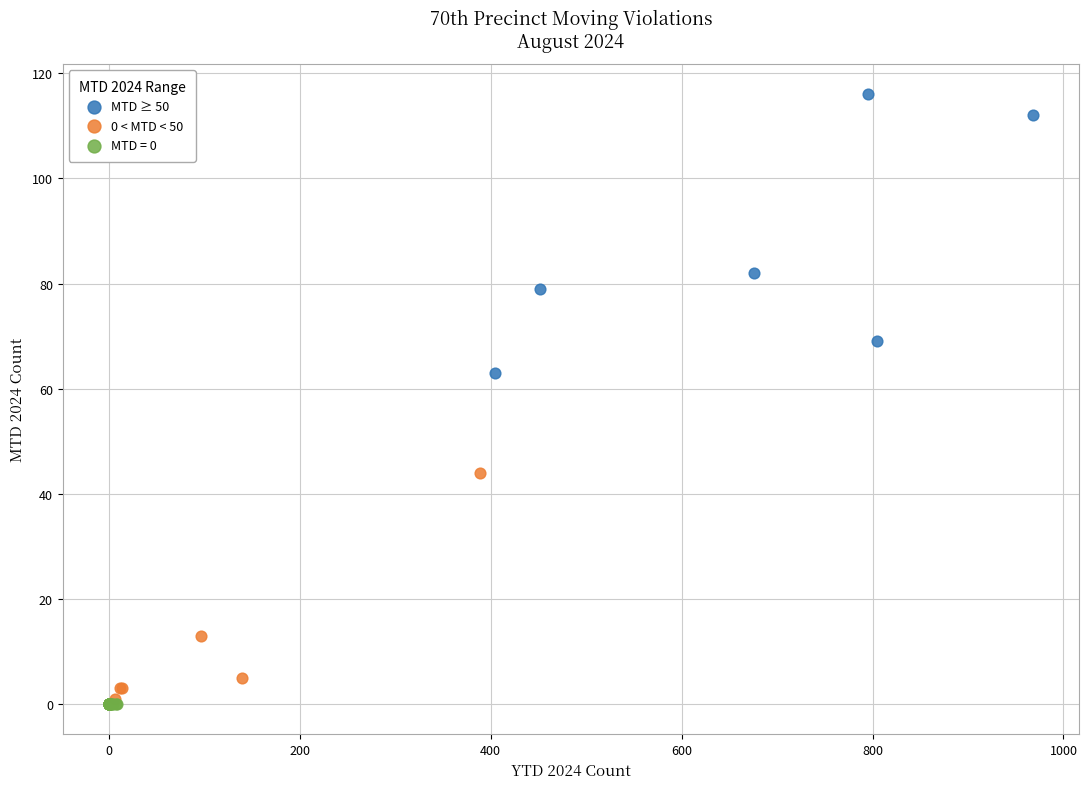

Which series contains the highest Y value?

MTD ≥ 50